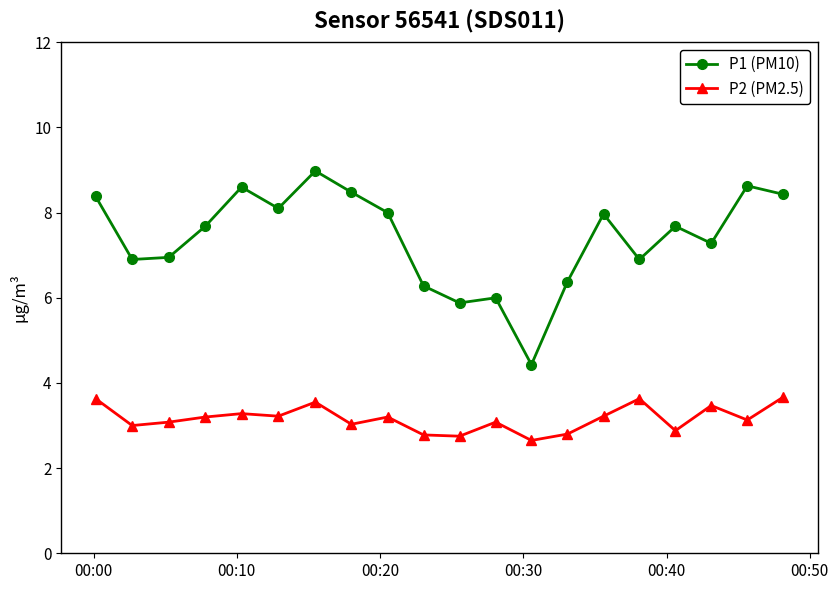

List the series in order of their overall mean, lowest first.

P2 (PM2.5), P1 (PM10)